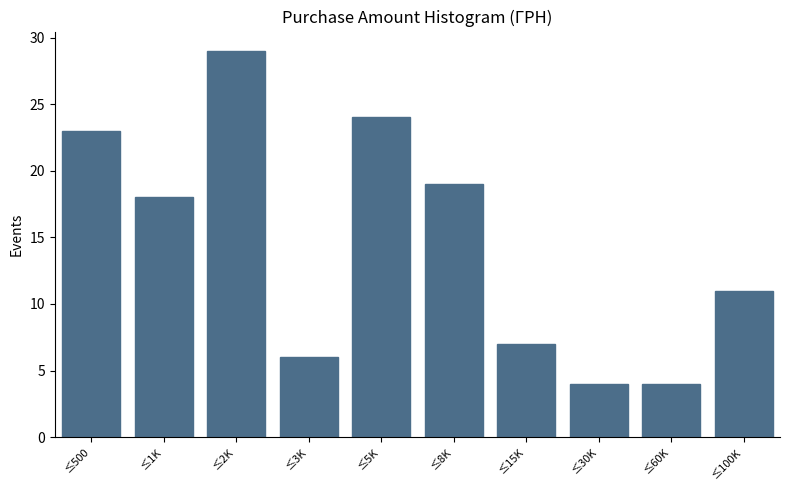

Reading left to right, list all the values displayed in this chart.

23	18	29	6	24	19	7	4	4	11